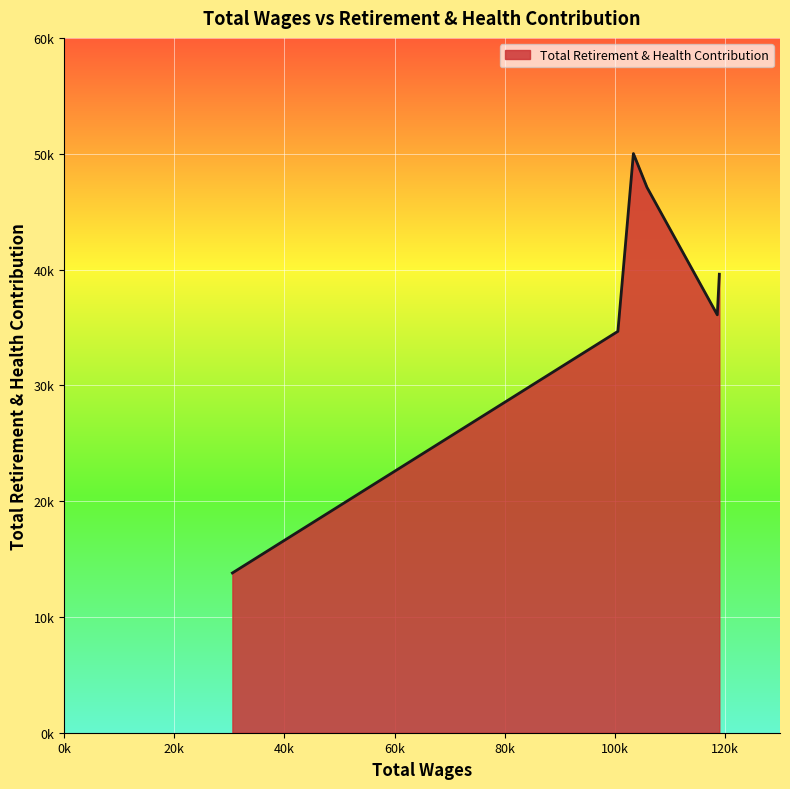

How many interior local peaks (higher than both neighbors) does the data have?

1